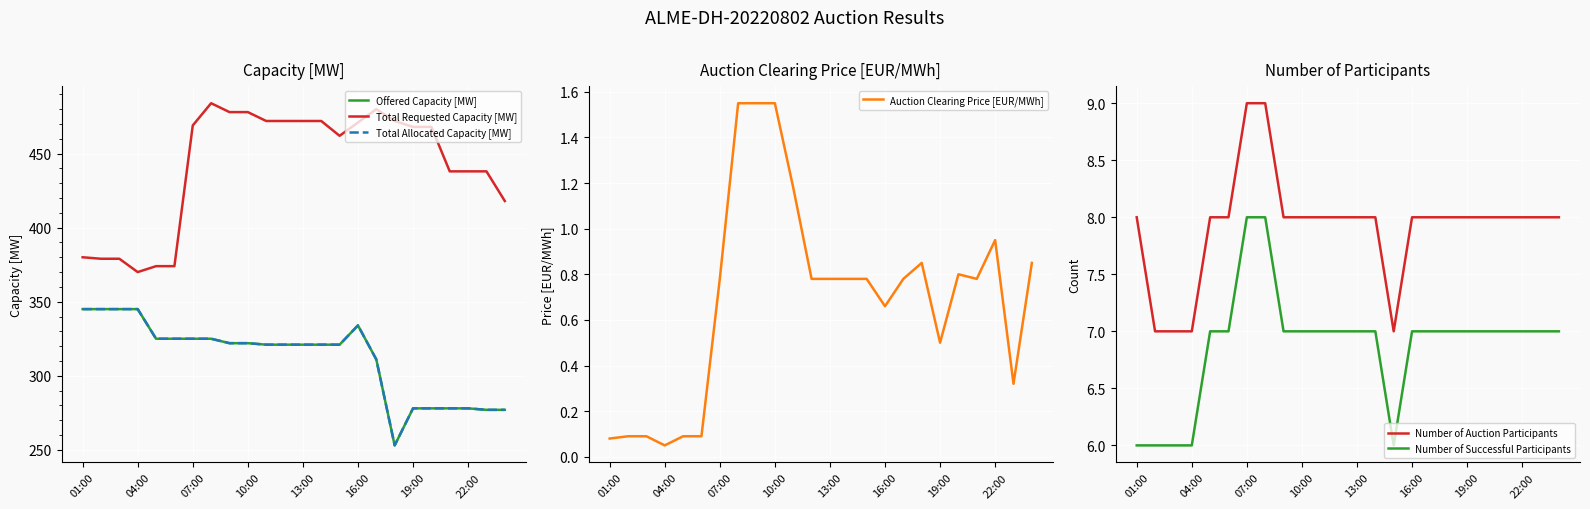

True or false: Total Allocated Capacity [MW] has more than 2 interior local peaks.

False